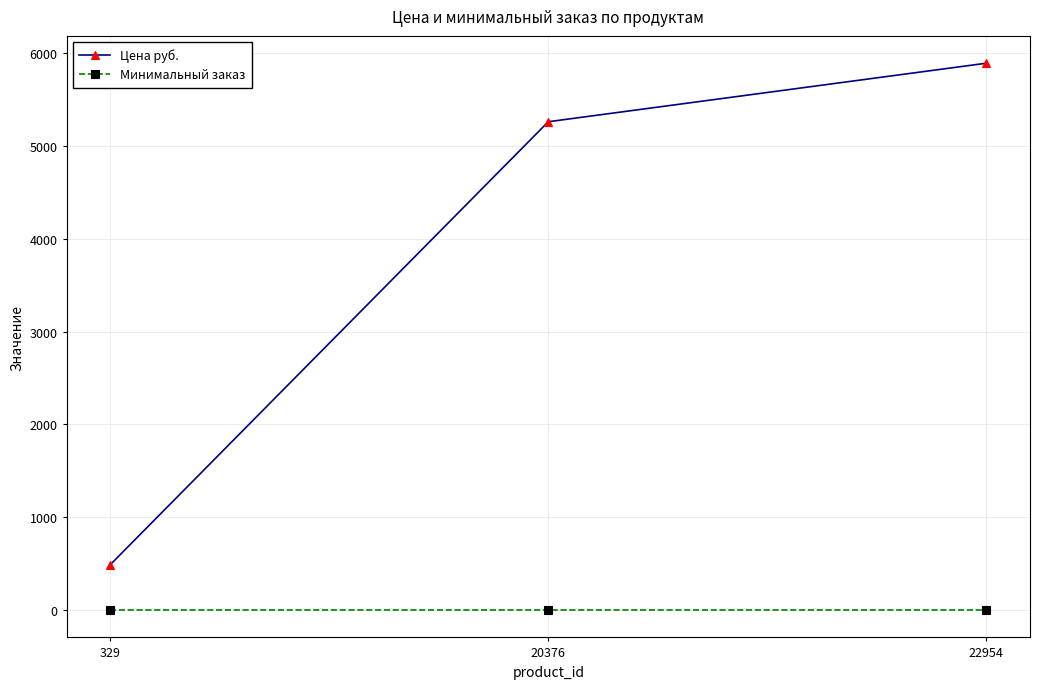

At which category does the chart reach its peak across all series?

22954